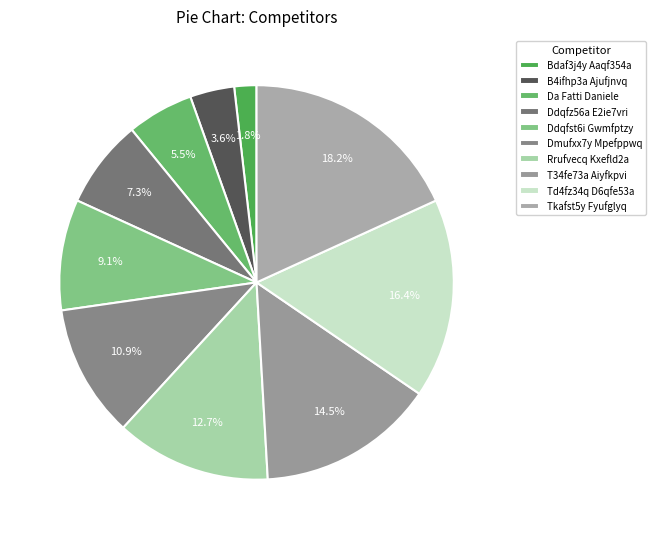

True or false: Rrufvecq Kxefld2a accounts for 21% of the total.

False